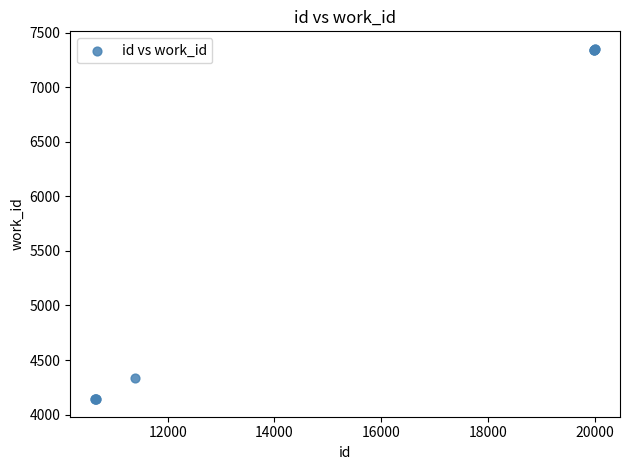

What Y value in the scatter plot is closest to 5746?

4335